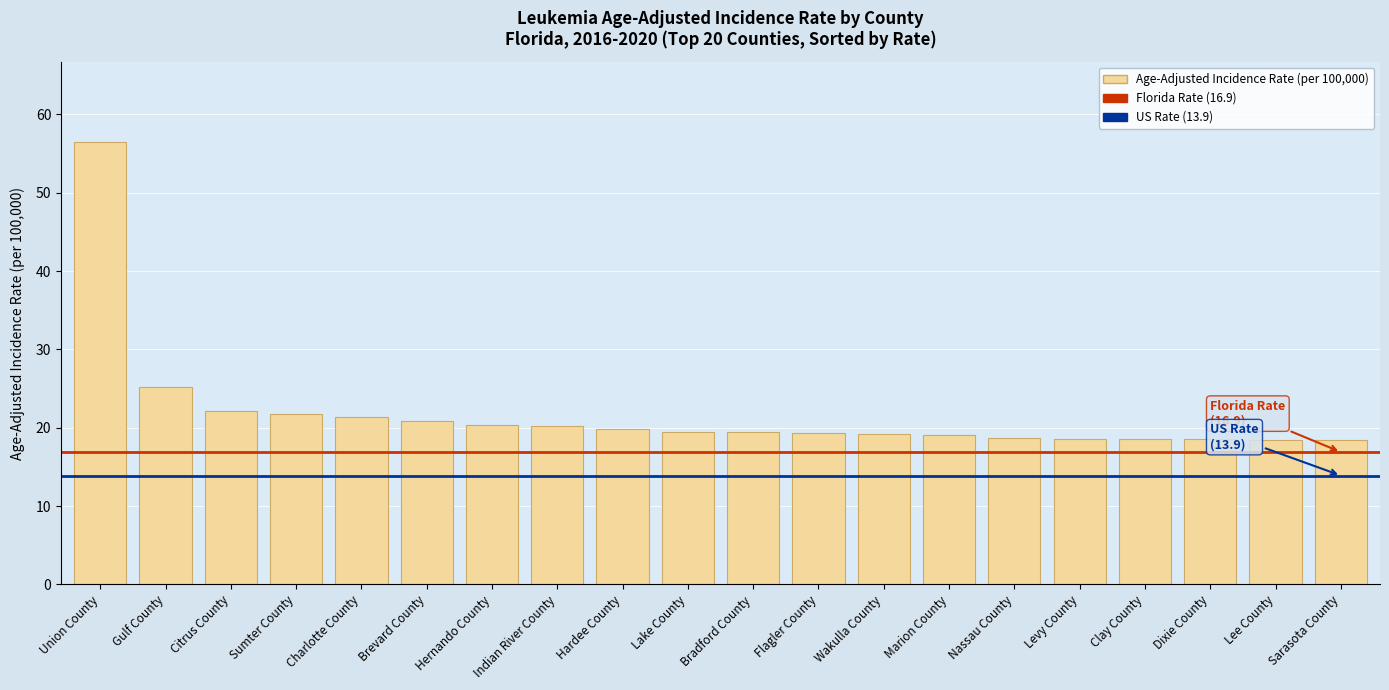

Count the number of data series in this chart.

1